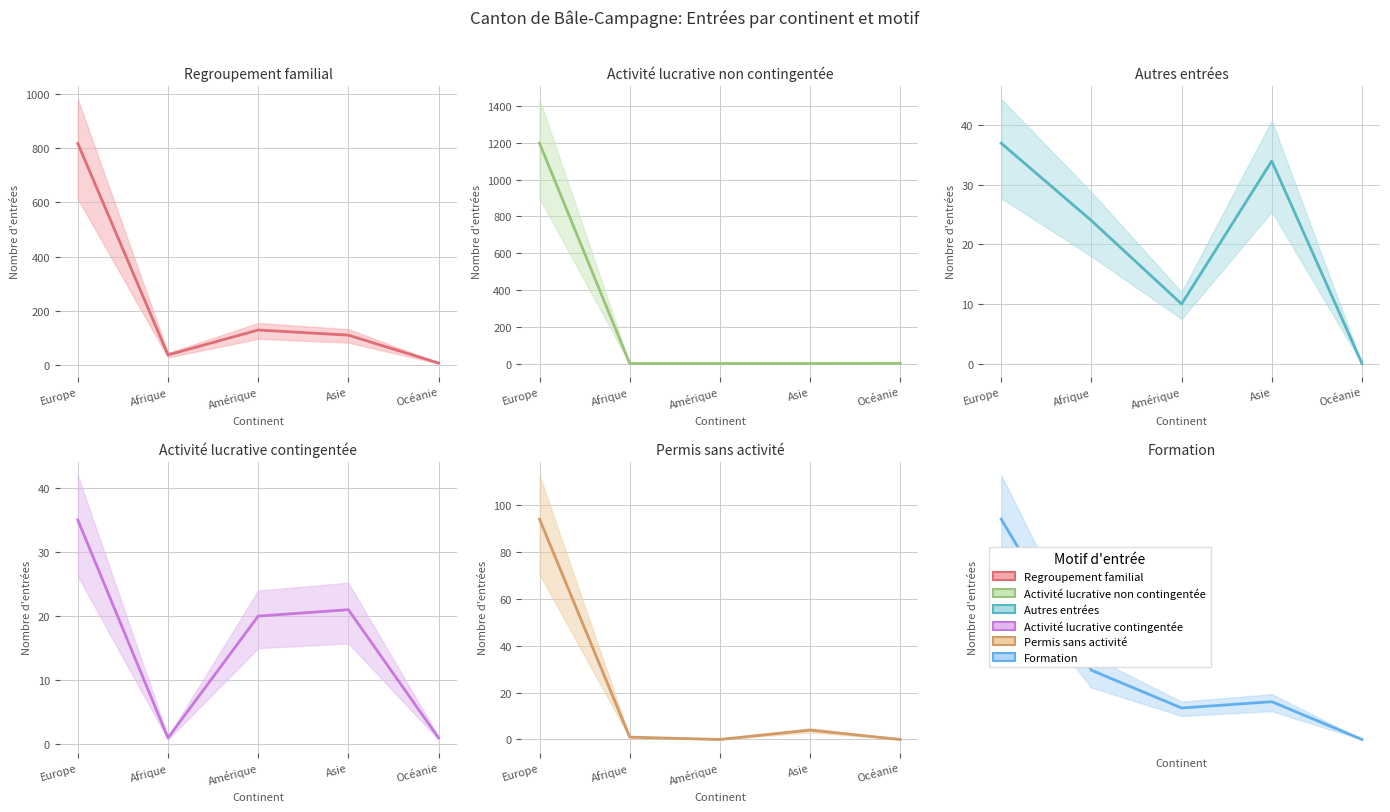

Which series has the largest total across all categories?

Activité lucrative non contingentée